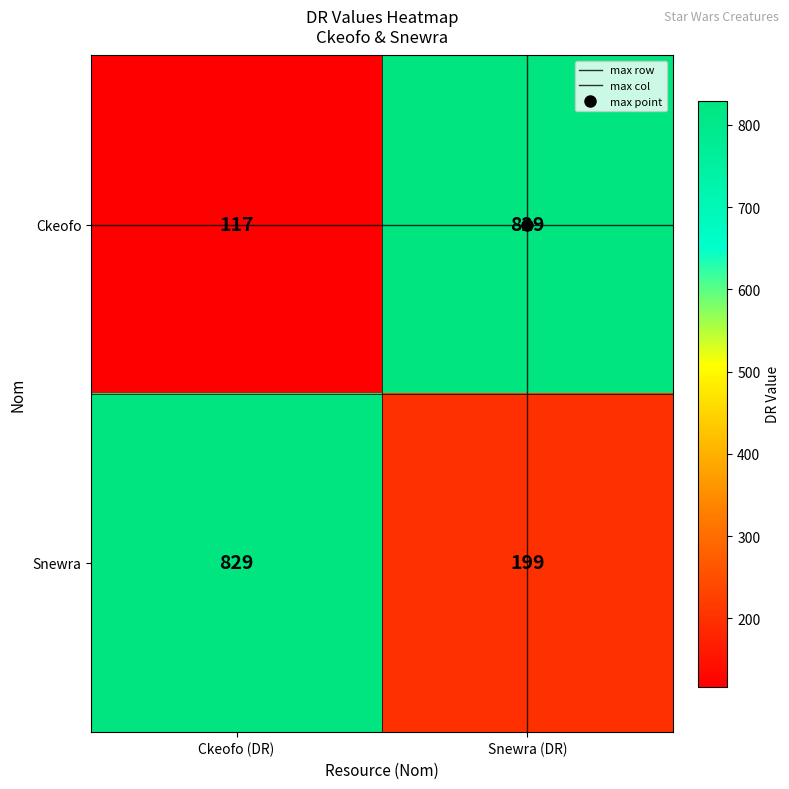

True or false: Ckeofo has a value of 1135 at Snewra (DR).

False